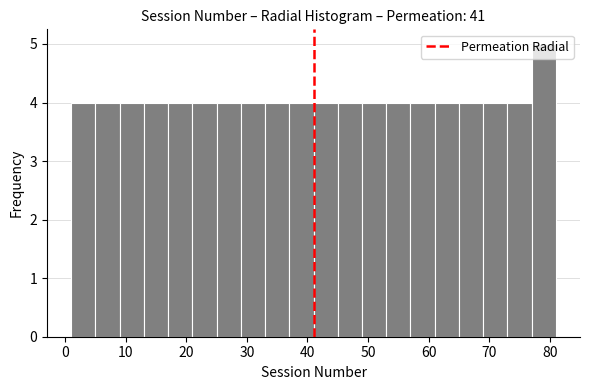

Reading left to right, transcribe this chart: for each bar, give the range it covers on the x-axis and its height. The values are not printed on the chart, so give them approximately, as read against the axis.

1 to 5: 4
5 to 9: 4
9 to 13: 4
13 to 17: 4
17 to 21: 4
21 to 25: 4
25 to 29: 4
29 to 33: 4
33 to 37: 4
37 to 41: 4
41 to 45: 4
45 to 49: 4
49 to 53: 4
53 to 57: 4
57 to 61: 4
61 to 65: 4
65 to 69: 4
69 to 73: 4
73 to 77: 4
77 to 81: 5